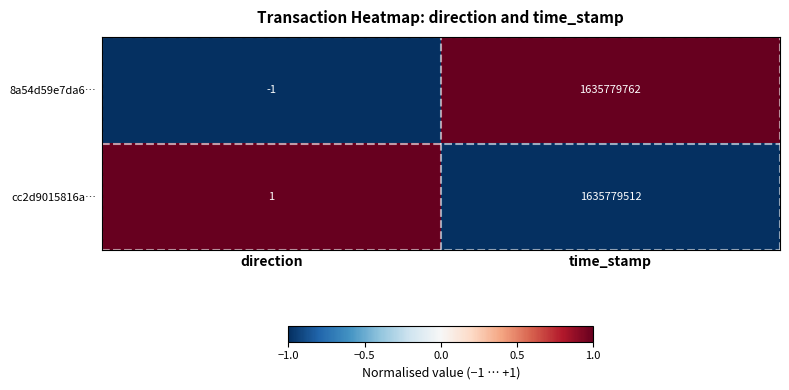

What is the highest value of the cc2d9015816a… series?

1635779512